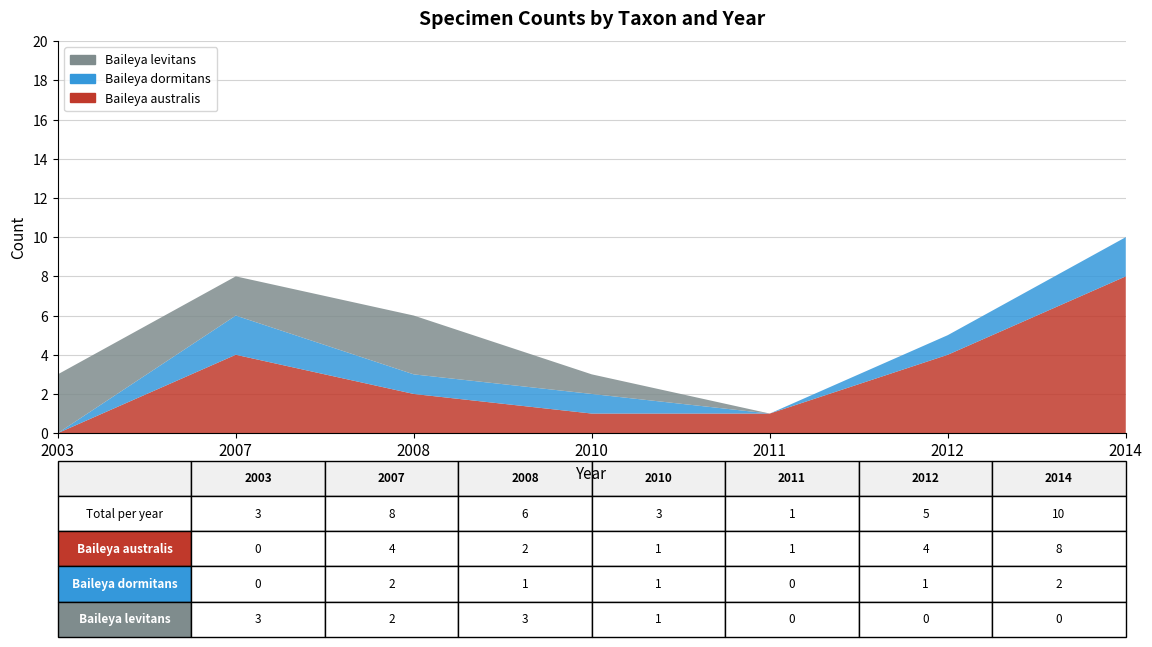

Reading left to right, list all the values displayed in this chart.

Baileya australis: 2003=0	2007=4	2008=2	2010=1	2011=1	2012=4	2014=8
Baileya dormitans: 2003=0	2007=2	2008=1	2010=1	2011=0	2012=1	2014=2
Baileya levitans: 2003=3	2007=2	2008=3	2010=1	2011=0	2012=0	2014=0